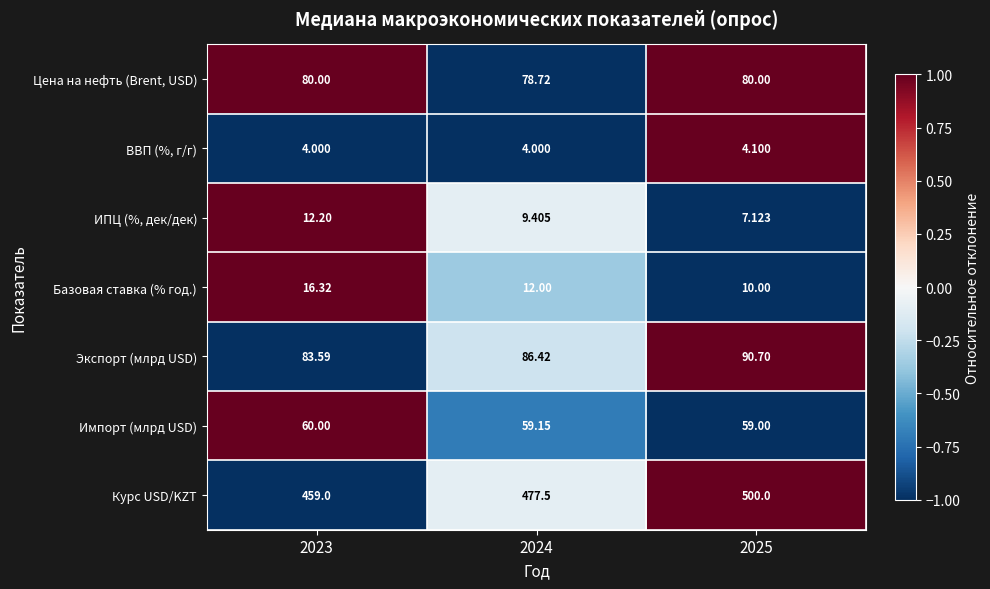

What is the total value across all series at 2024?

727.2